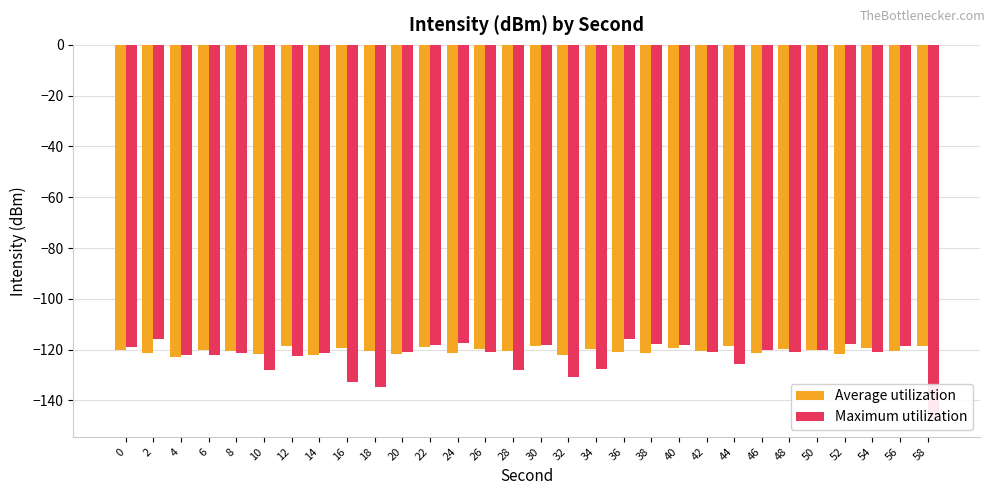

Which series has the largest total across all categories?

Average utilization